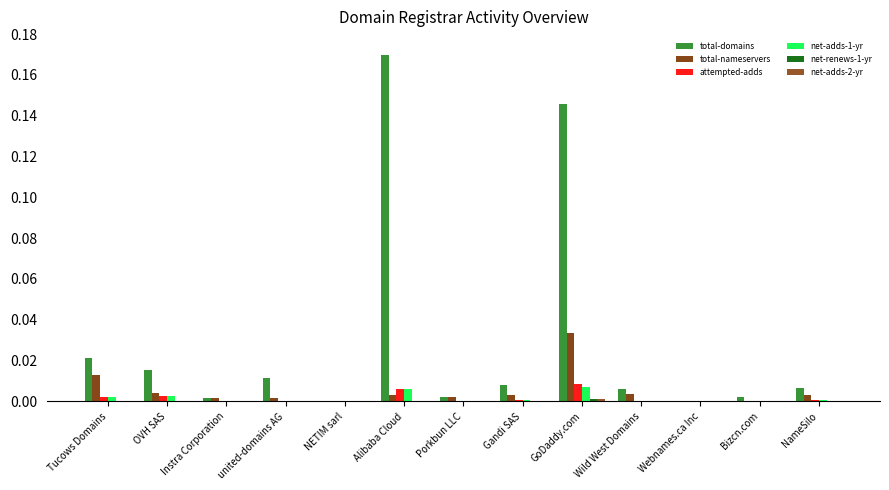

How many data points does each series have?

13